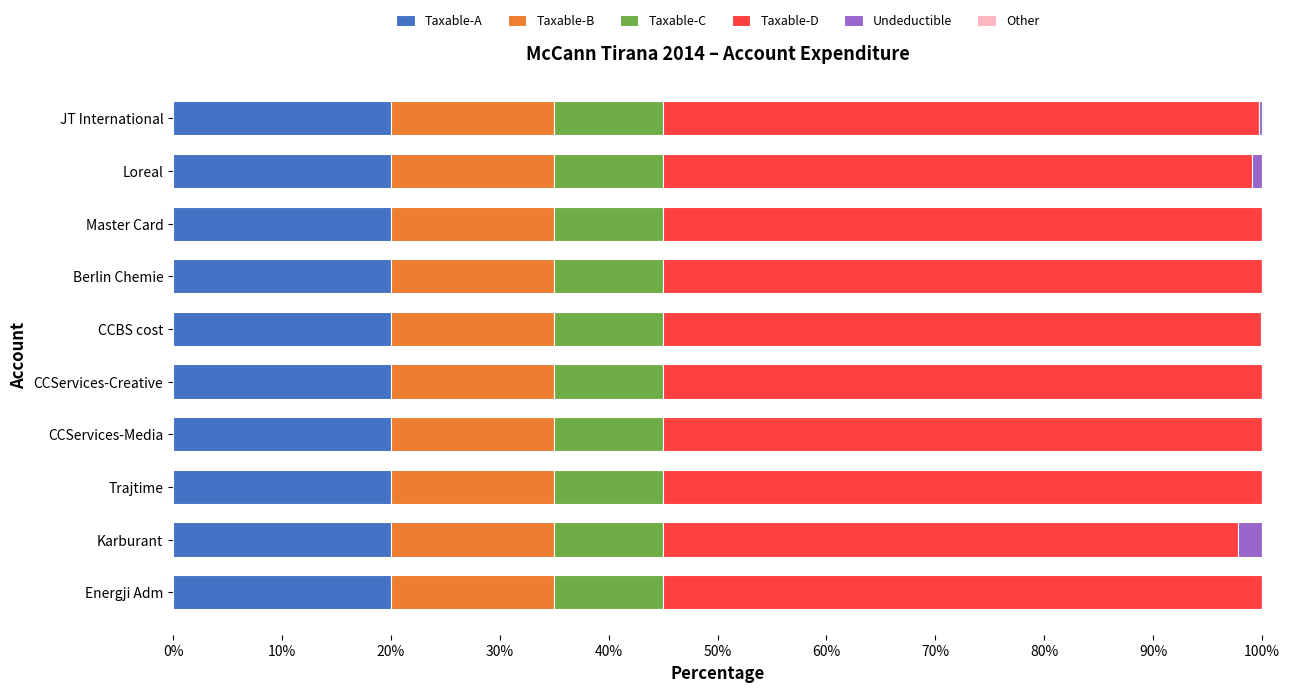

What is the total value across all series at Energji Adm?

100.0